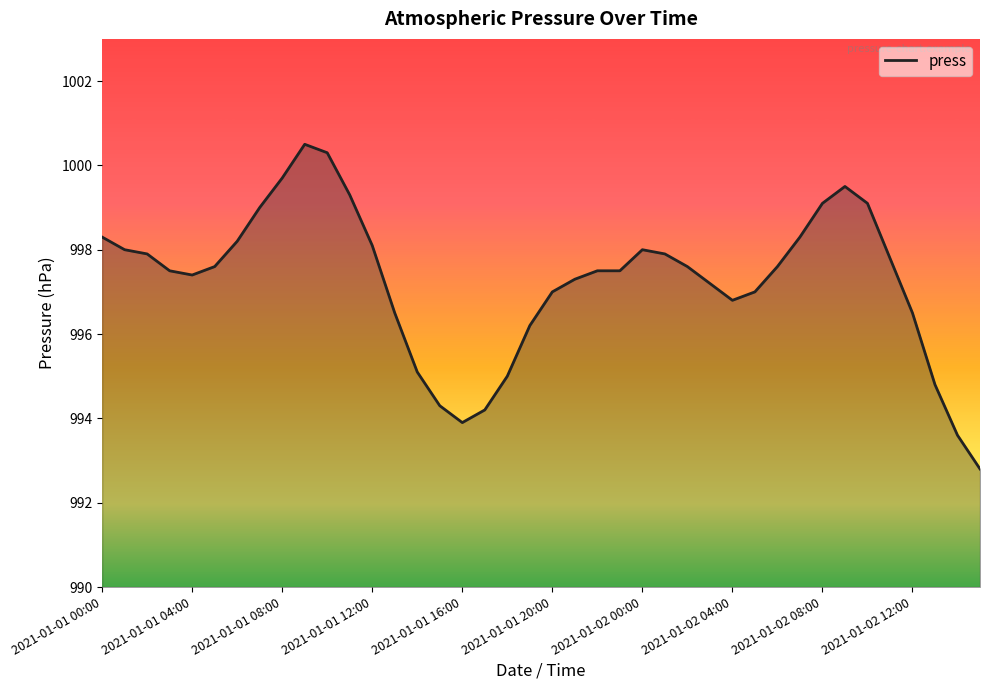

Does the chart display data point markers on the line(s)?

No